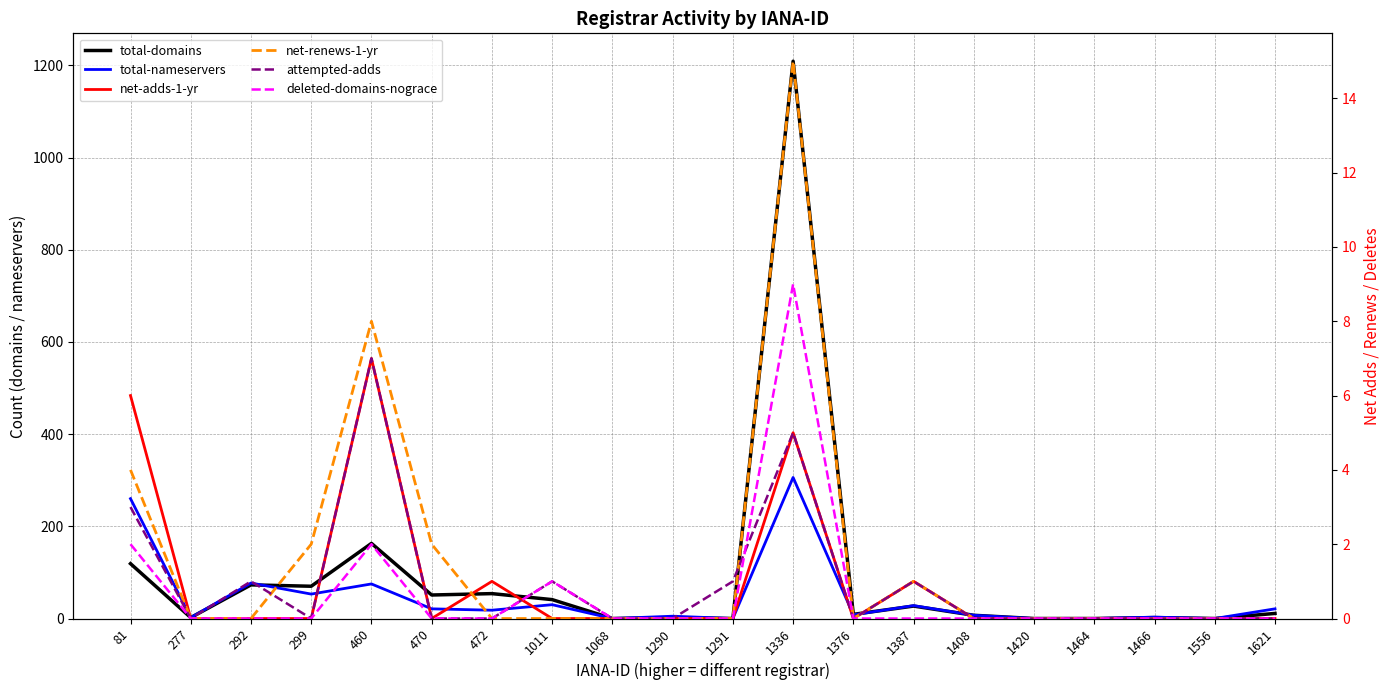

Which series has the largest range (max minus min)?

total-domains